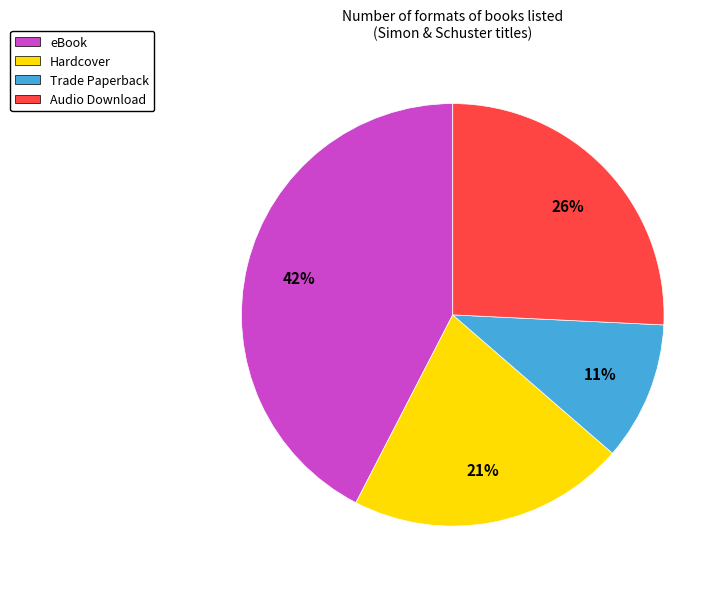

Combined, do Audio Download and Hardcover account for over 50%?

No